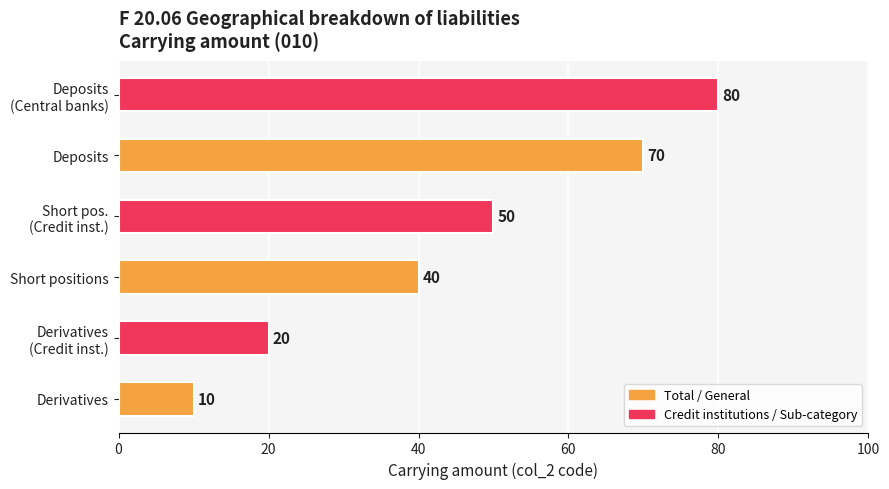

Rank the categories by value from highest to lowest.

Deposits
(Central banks), Deposits, Short pos.
(Credit inst.), Short positions, Derivatives
(Credit inst.), Derivatives